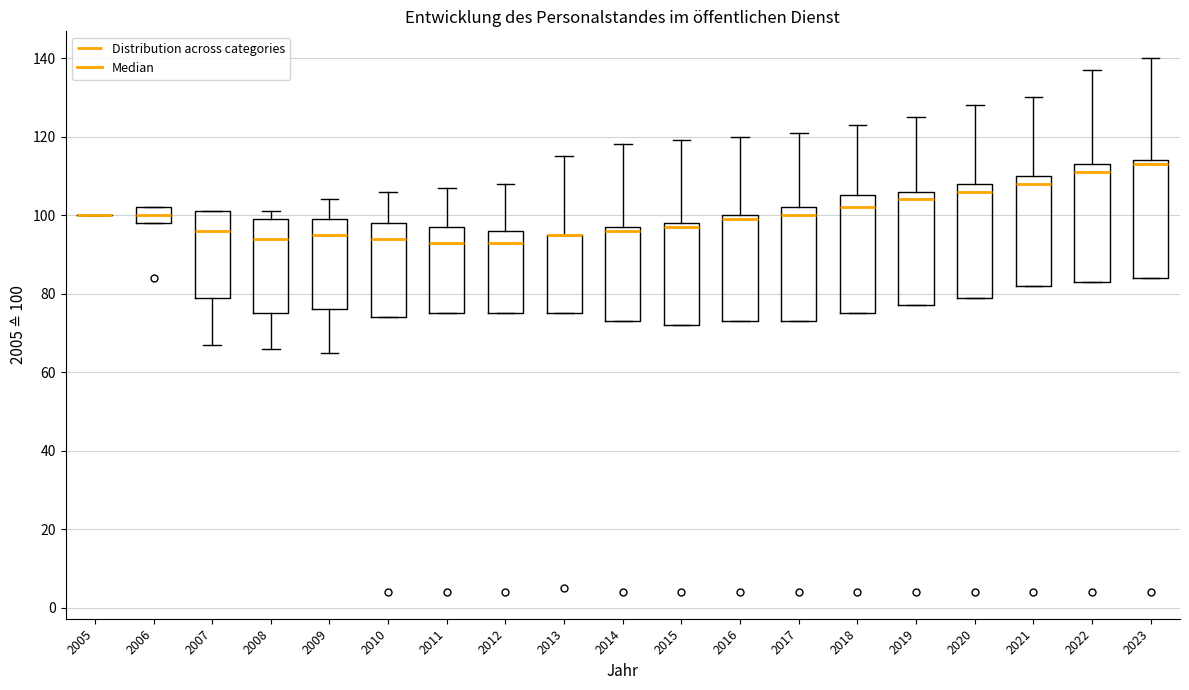

Reading left to right, transcribe this box plot: for each box, give where its median line is, the range the box spans, and where its two whiskers end, as read against the y-axis. The values are not printed on the chart, so give them approximately, as read against the axis.

2005: box collapsed to a line at 100, whiskers 100 to 100
2006: median 100, box 98 to 102, whiskers 98 to 102
2007: median 96, box 80 to 102, whiskers 68 to 102
2008: median 94, box 76 to 100, whiskers 66 to 102
2009: median 96, box 76 to 100, whiskers 66 to 104
2010: median 94, box 74 to 98, whiskers 74 to 106
2011: median 94, box 76 to 98, whiskers 76 to 108
2012: median 94, box 76 to 96, whiskers 76 to 108
2013: median 96 (drawn on the box's upper edge), box 76 to 96, whiskers 76 to 116
2014: median 96, box 74 to 98, whiskers 74 to 118
2015: median 98 (just below the box's upper edge), box 72 to 98, whiskers 72 to 120
2016: median 100 (just below the box's upper edge), box 74 to 100, whiskers 74 to 120
2017: median 100, box 74 to 102, whiskers 74 to 122
2018: median 102, box 76 to 106, whiskers 76 to 124
2019: median 104, box 78 to 106, whiskers 78 to 126
2020: median 106, box 80 to 108, whiskers 80 to 128
2021: median 108, box 82 to 110, whiskers 82 to 130
2022: median 112, box 84 to 114, whiskers 84 to 138
2023: median 114 (just below the box's upper edge), box 84 to 114, whiskers 84 to 140